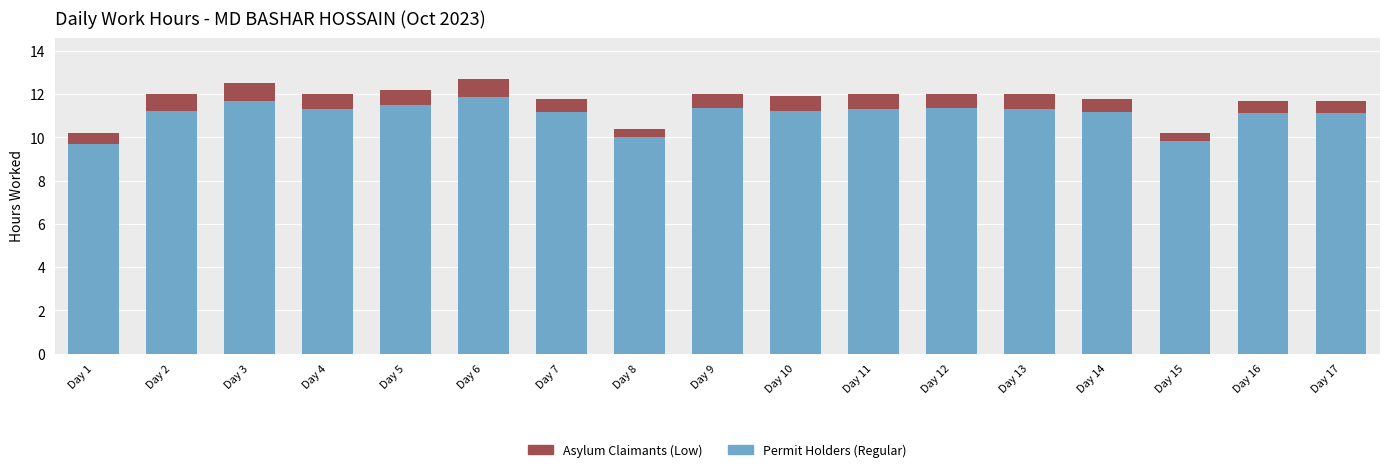

How many distinct data groups are displayed?

2